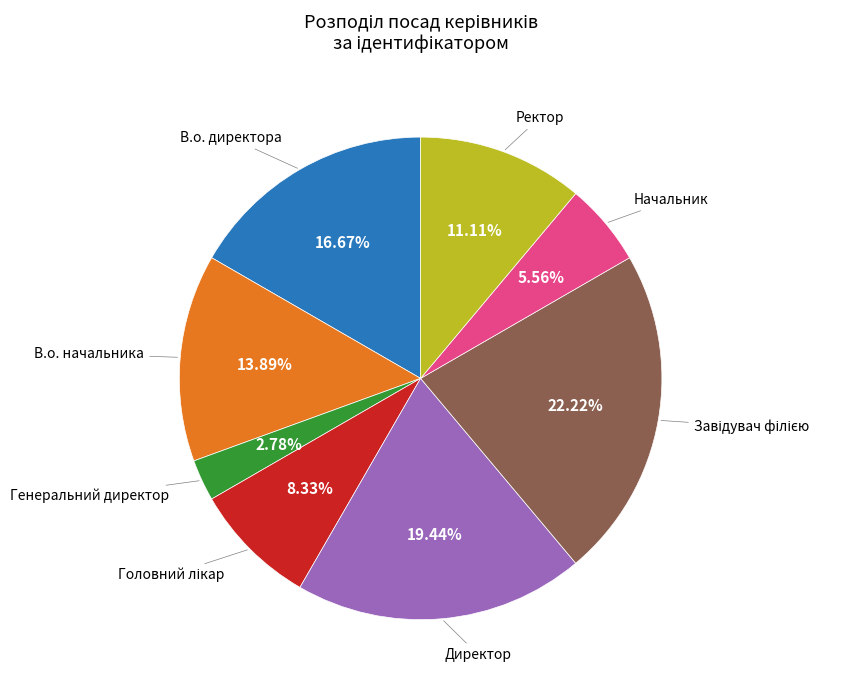

How many slices are in this pie chart?

8